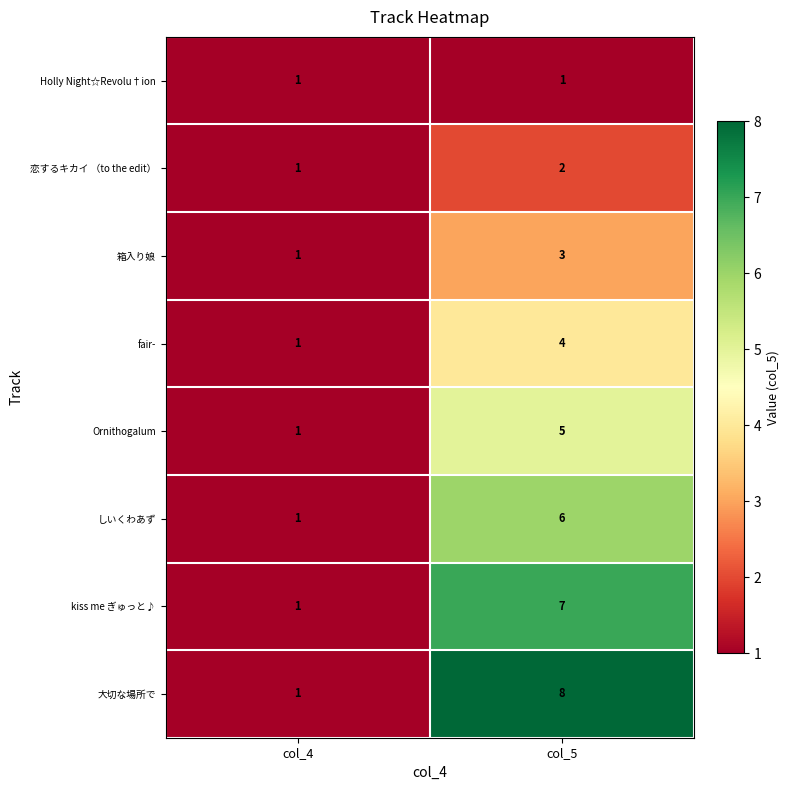

True or false: 恋するキカイ （to the edit） has a value of 3 at col_5.

False